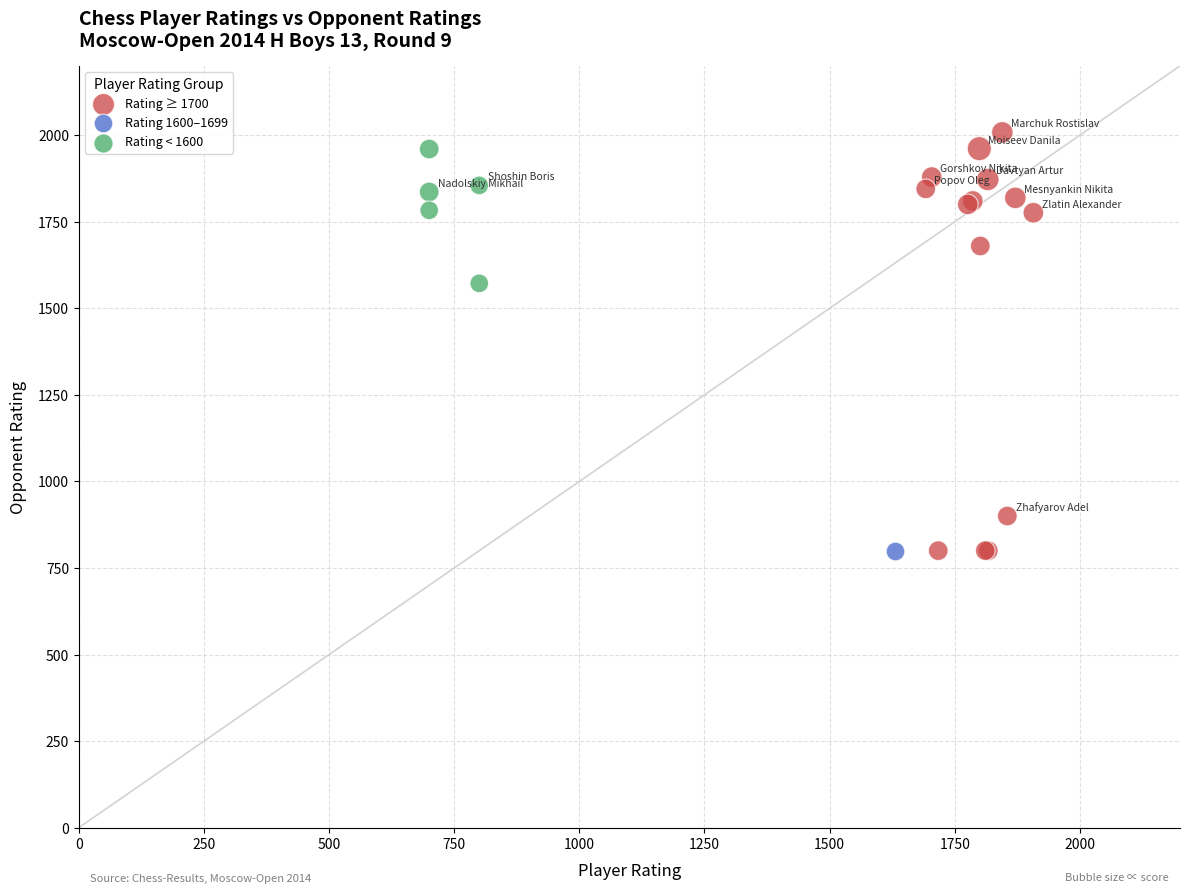

Which series reaches the maximum Y coordinate?

Rating ≥ 1700